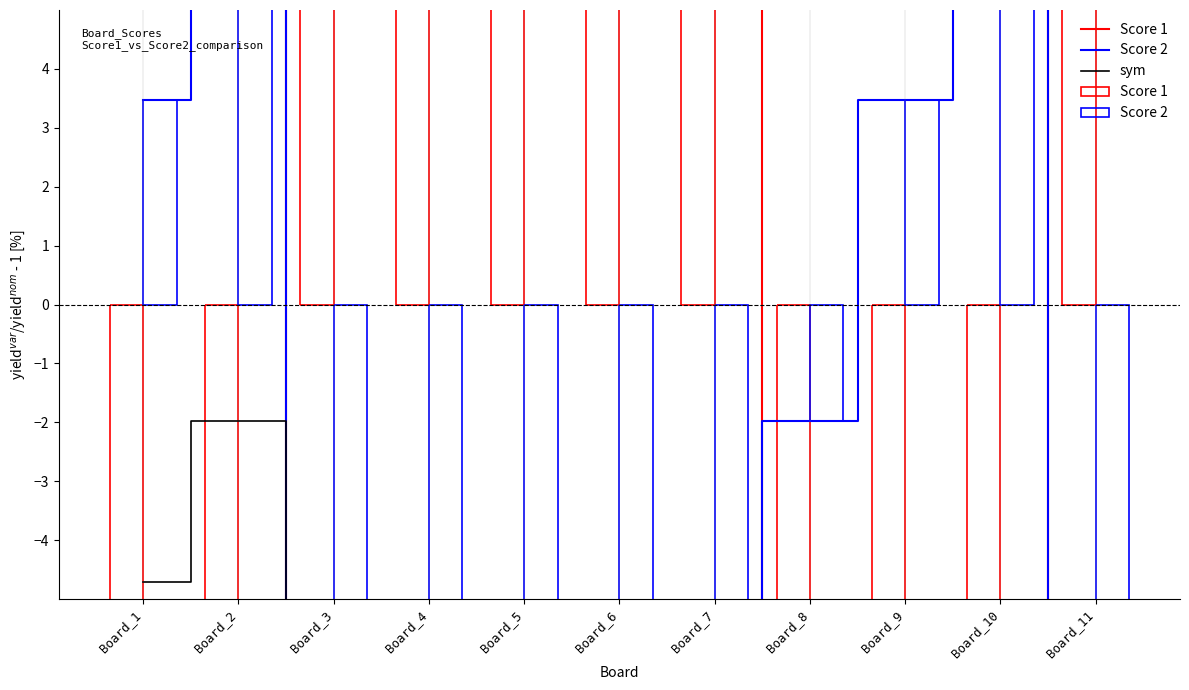

Which has a higher value, Board_11 or Board_10?

Board_11